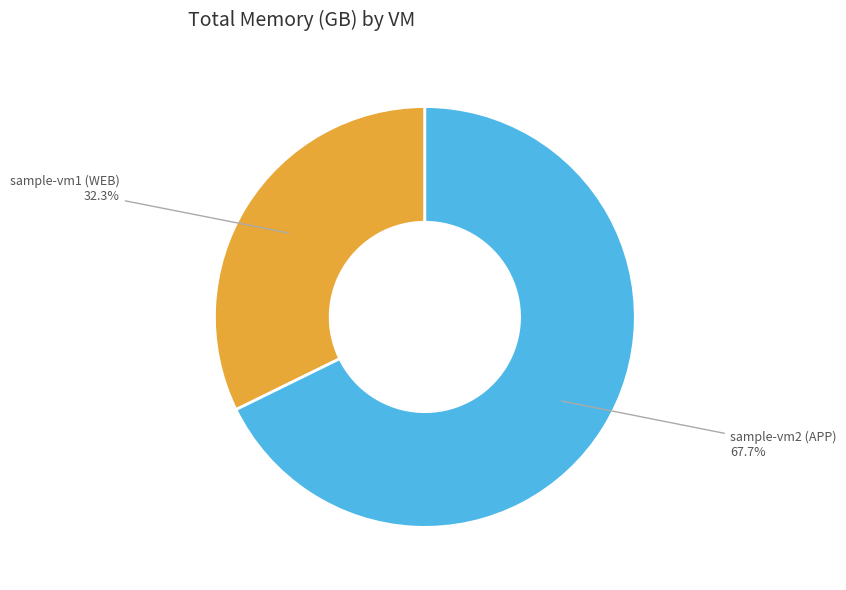

How many segments does this pie chart have?

2